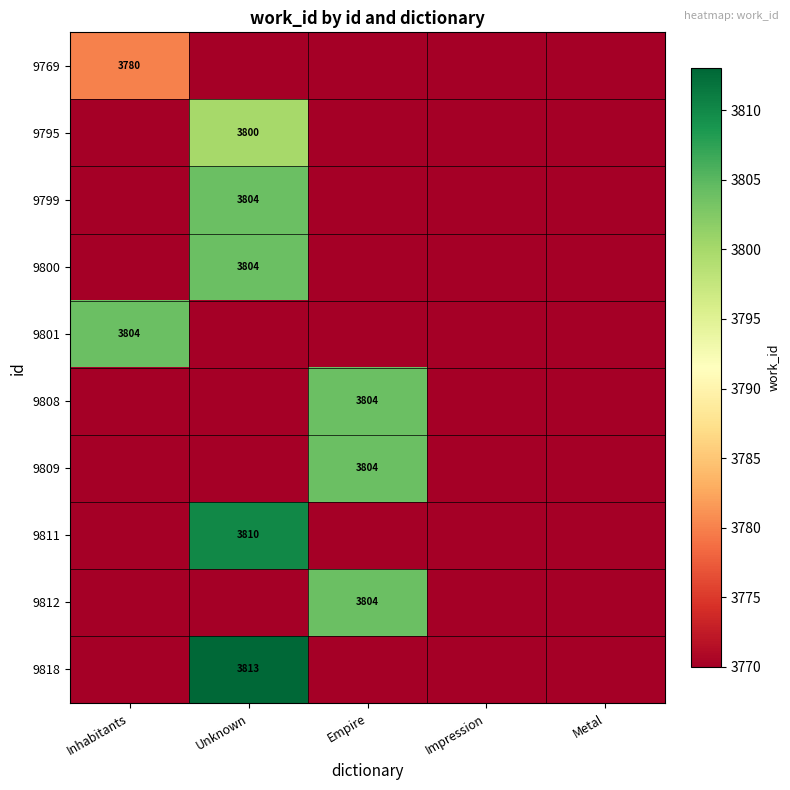

The value of 9795 at Unknown is 2268. True or false?

False